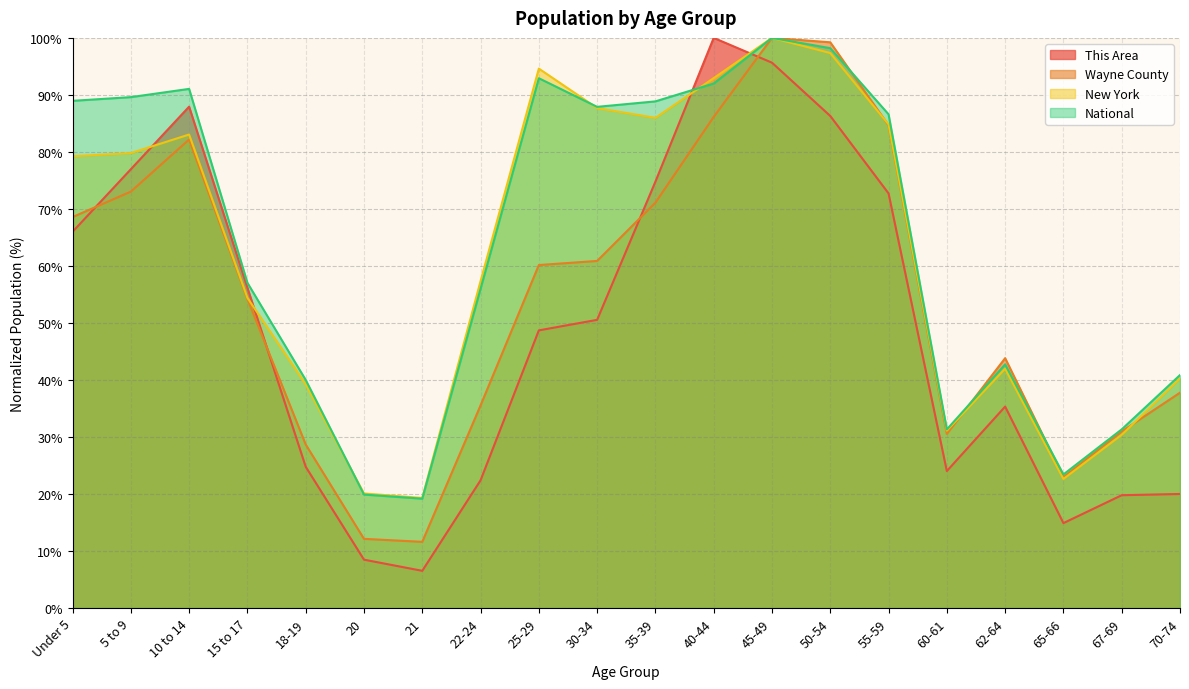

What is the label of the 10th point from the left?

30-34